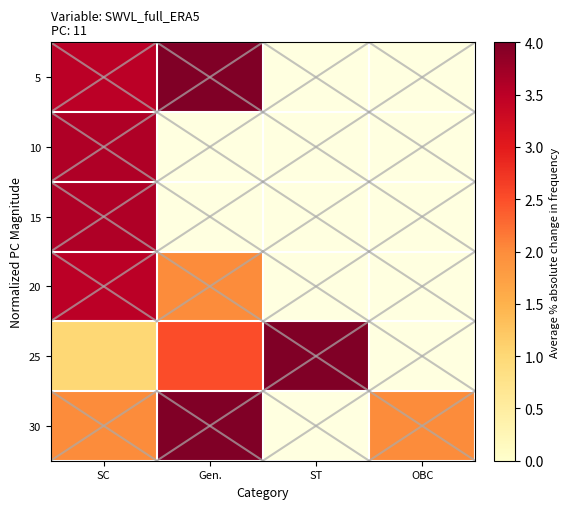

At which label is 25 closest to 2?

Gen.